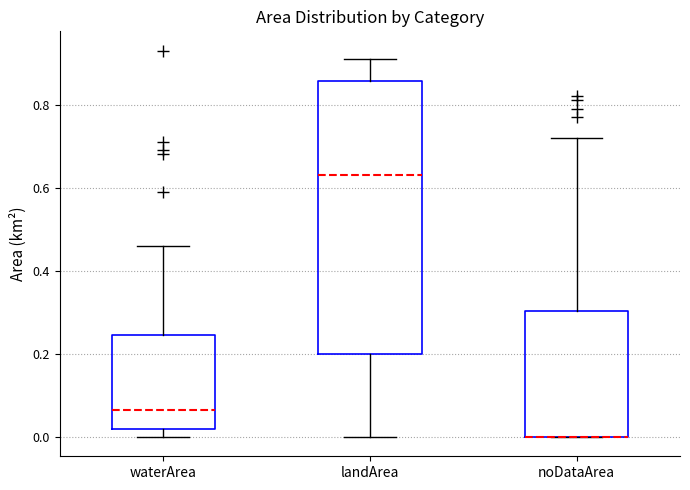

Reading left to right, read every box against the y-axis: the position of its median line, the range the box covers, and the ends of its whiskers. The values are not printed on the chart, so give them approximately, as read against the axis.

waterArea: median 0.06, box 0.02 to 0.24, whiskers 0.00 to 0.46
landArea: median 0.64, box 0.20 to 0.86, whiskers 0.00 to 0.92
noDataArea: median 0.00 (drawn on the box's lower edge), box 0.00 to 0.30, whiskers 0.00 to 0.72